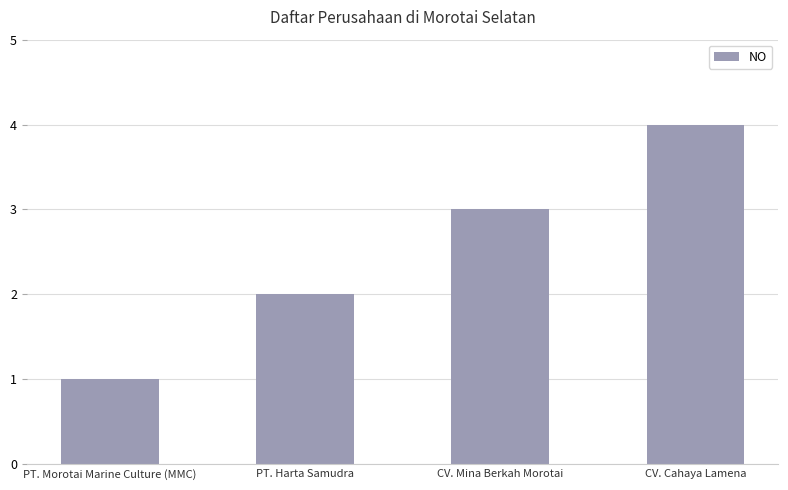

How many distinct data groups are displayed?

1